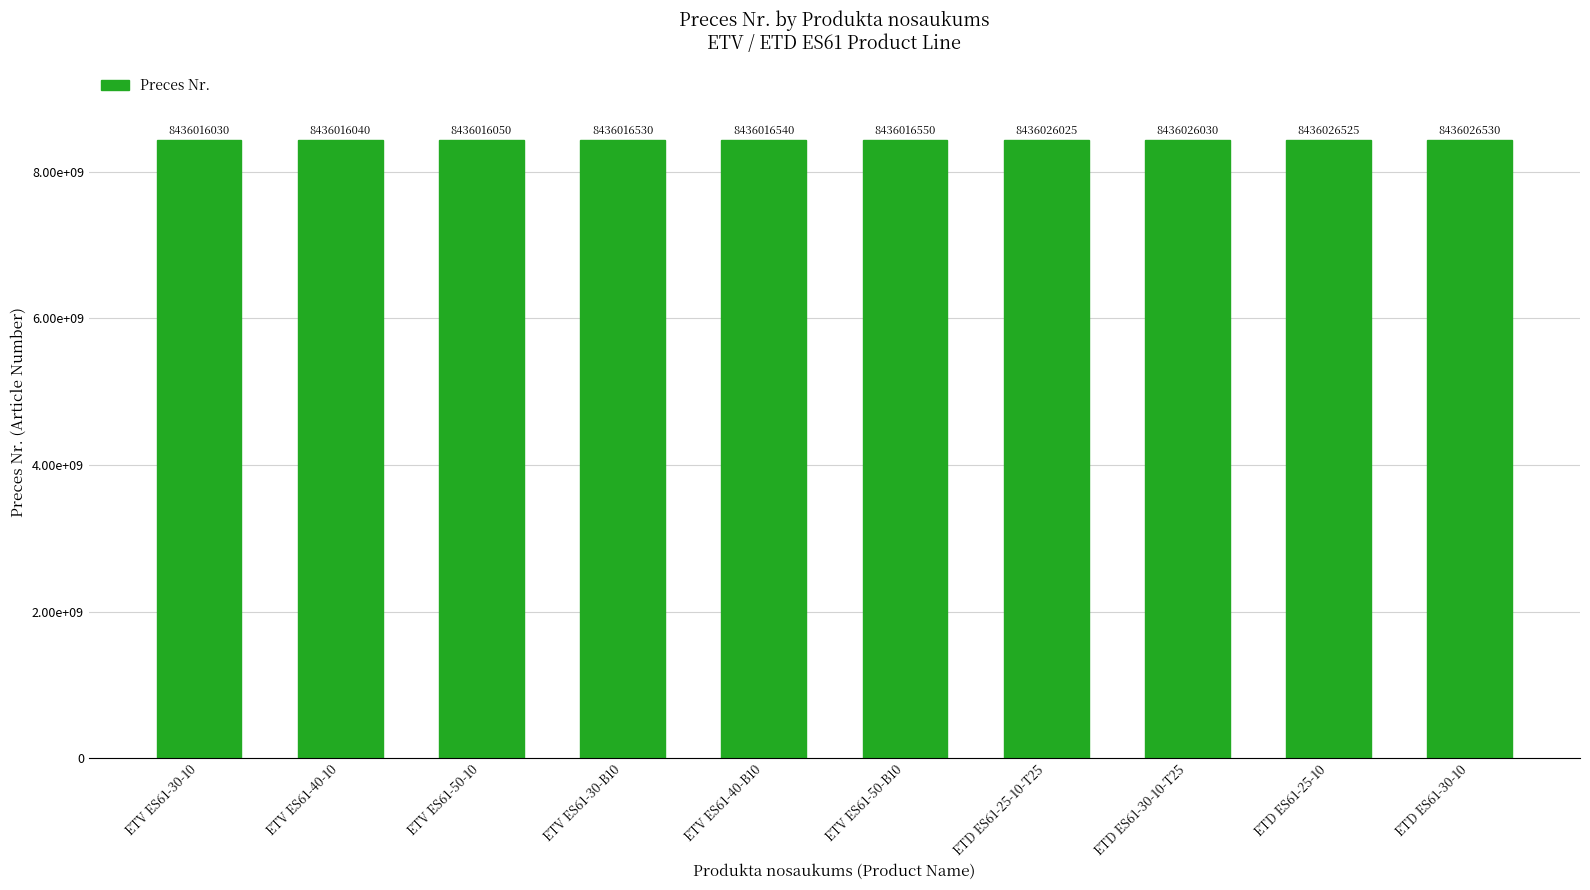

What is the value of the 1st bar from the left?

8436016030